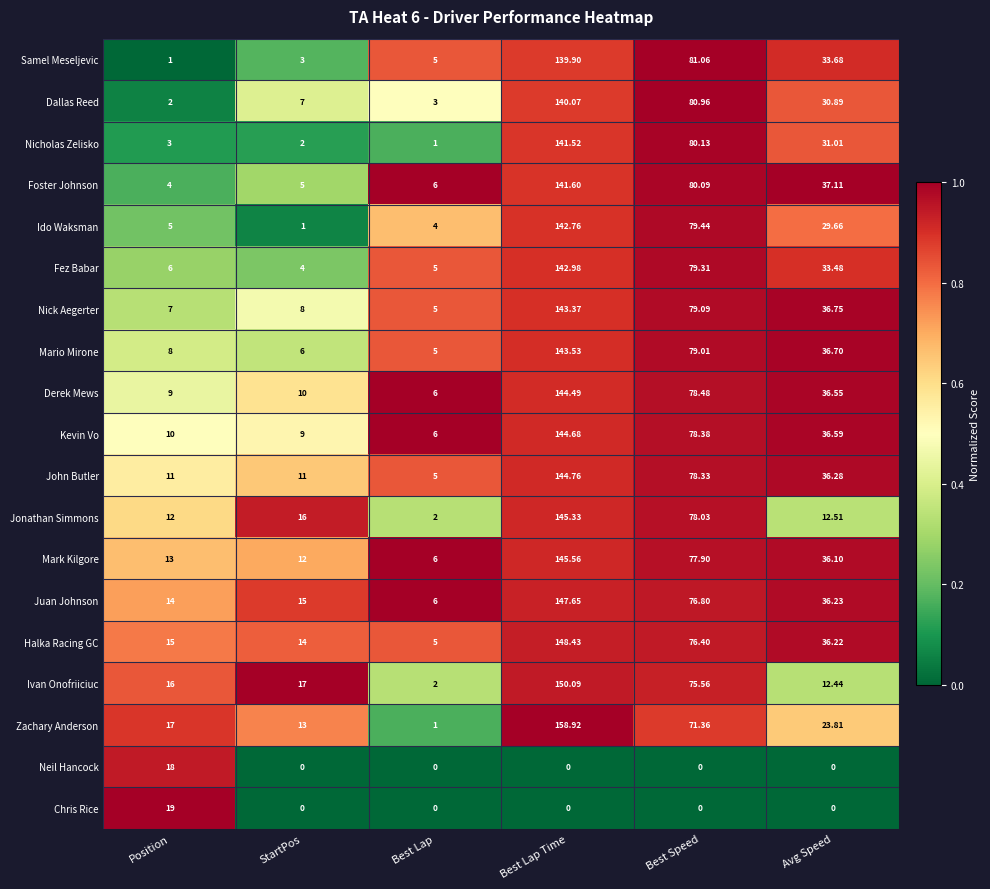

At which category is the sum across all series the highest?

Best Lap Time